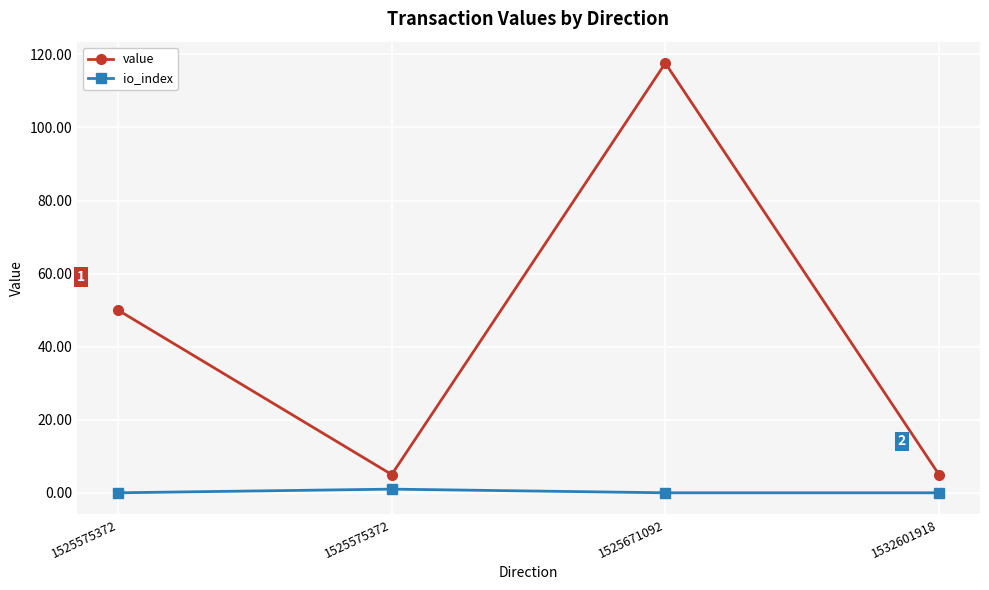

List the series in order of their overall mean, lowest first.

io_index, value